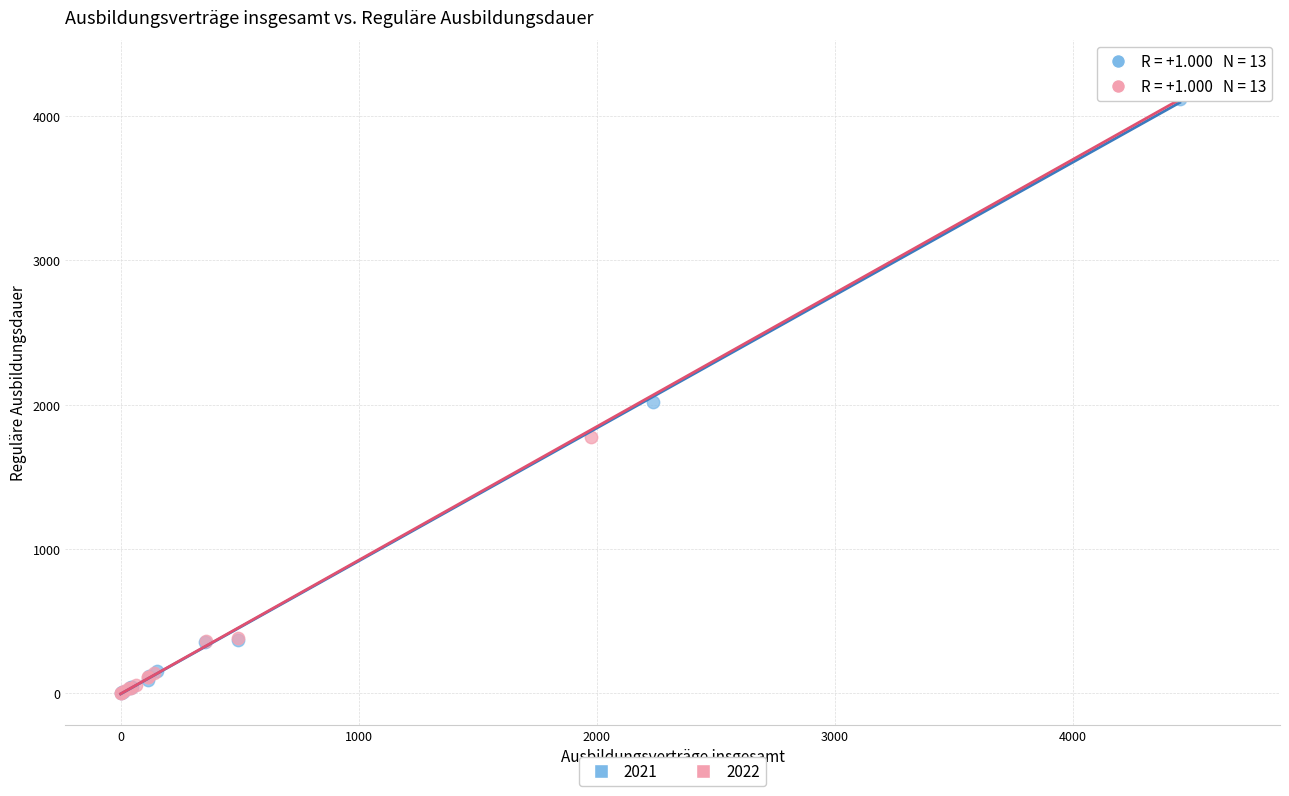

Which series has the largest Y range (max minus min)?

2022